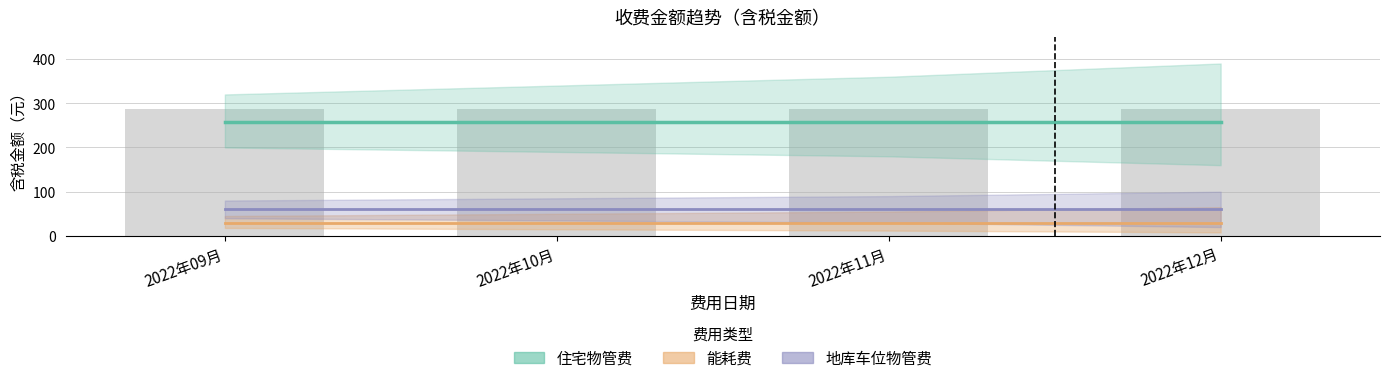

What are all the series names shown in the legend?

住宅物管费, 能耗费, 地库车位物管费